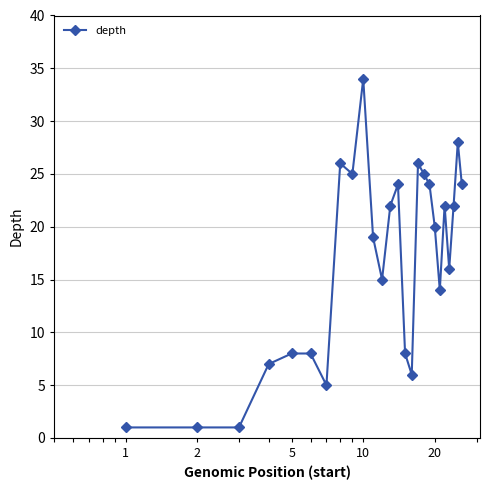

What is the sum of all values?

431